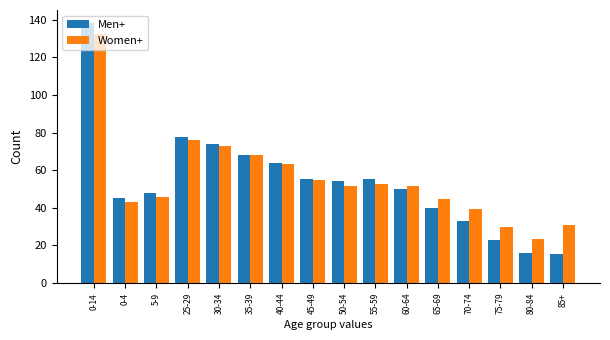

Rank the series at 85+ from highest to lowest value.

Women+, Men+